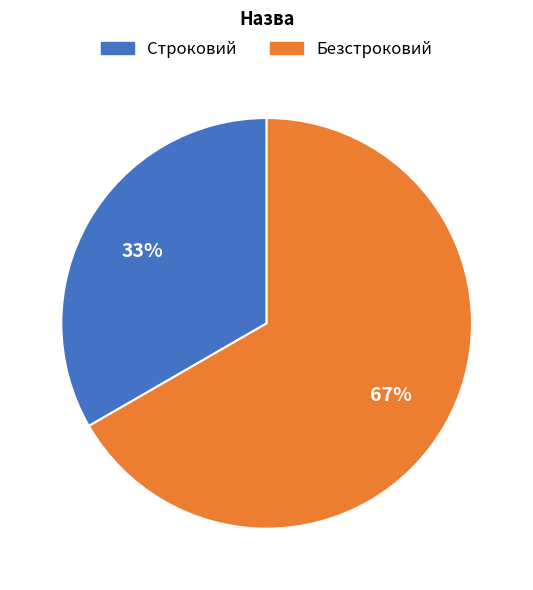

True or false: Безстроковий accounts for 67% of the total.

True